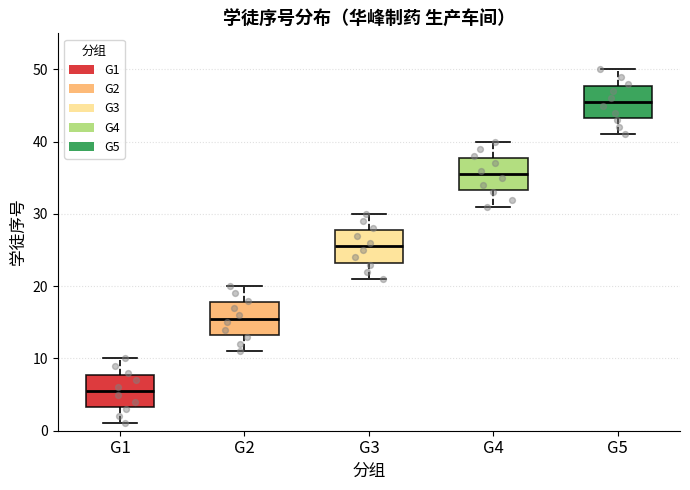

Reading left to right, transcribe this box plot: for each box, give where its median line is, the range the box spans, and where its two whiskers end, as read against the y-axis. The values are not printed on the chart, so give them approximately, as read against the axis.

G1: median 6, box 3 to 8, whiskers 1 to 10
G2: median 16, box 13 to 18, whiskers 11 to 20
G3: median 26, box 23 to 28, whiskers 21 to 30
G4: median 36, box 33 to 38, whiskers 31 to 40
G5: median 46, box 43 to 48, whiskers 41 to 50